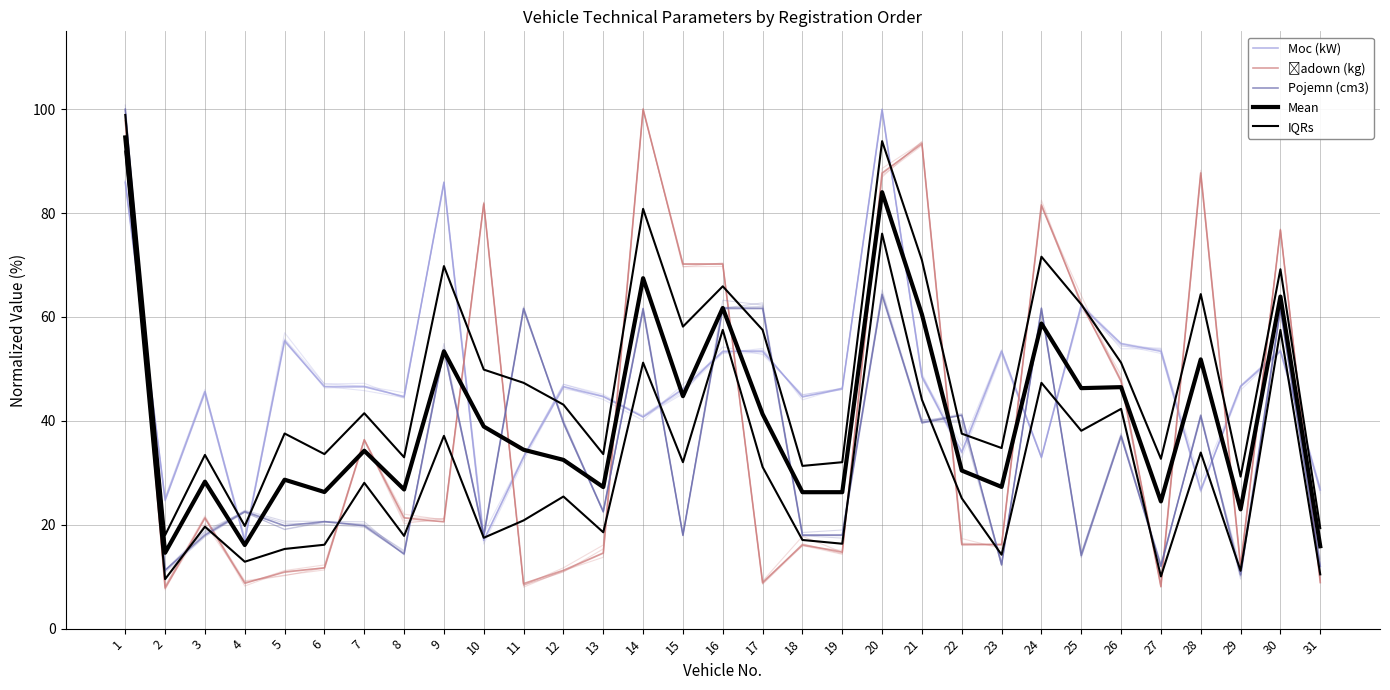

At which label does IQRs first exceed 25?

1